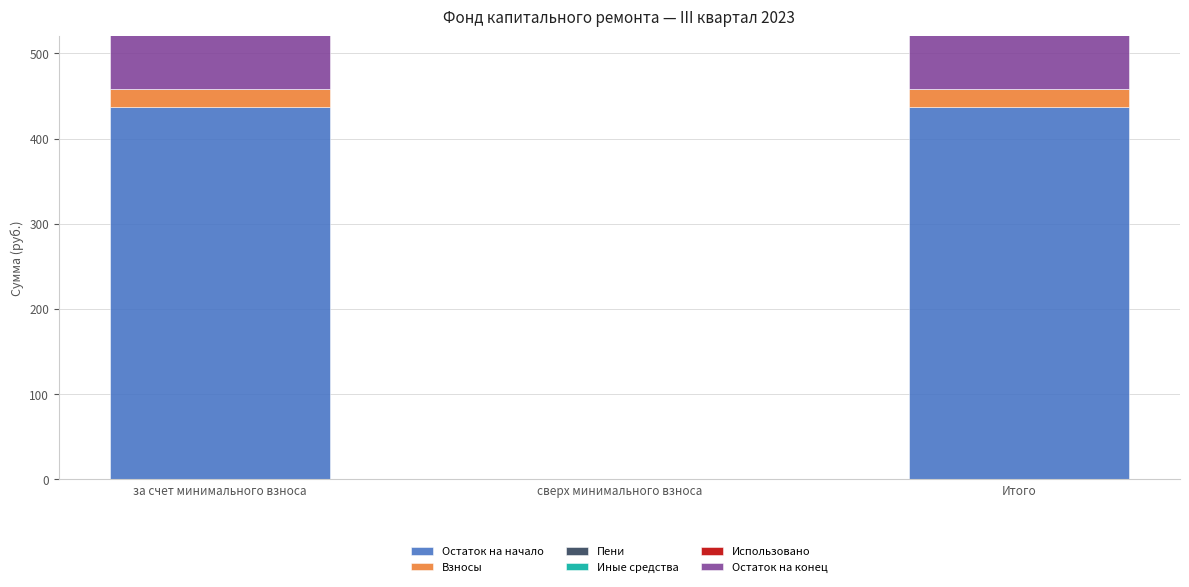

How many values in Взносы are above zero?

2